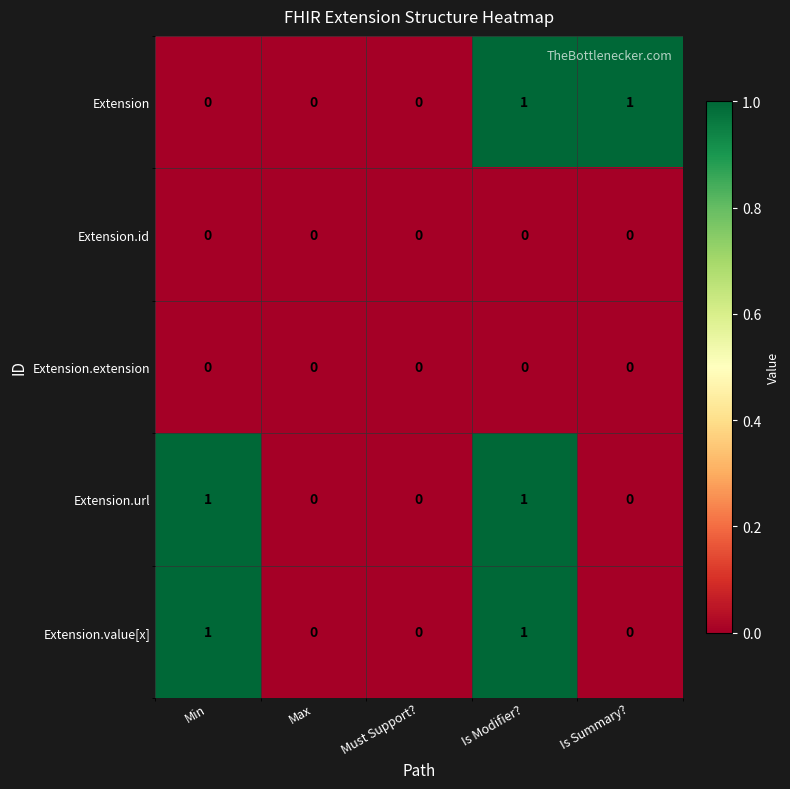

The Extension series shows 0 at Must Support?. True or false?

True